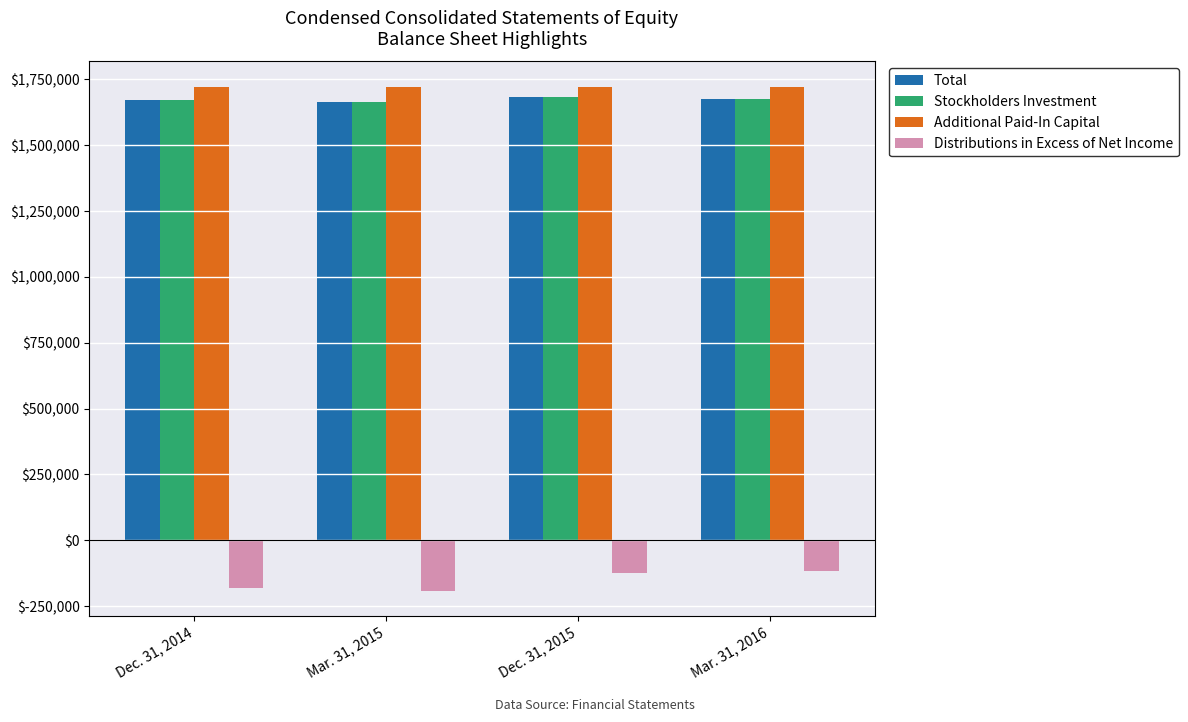

Count the Stockholders Investment values in the range 1673458 to 1683415.

3